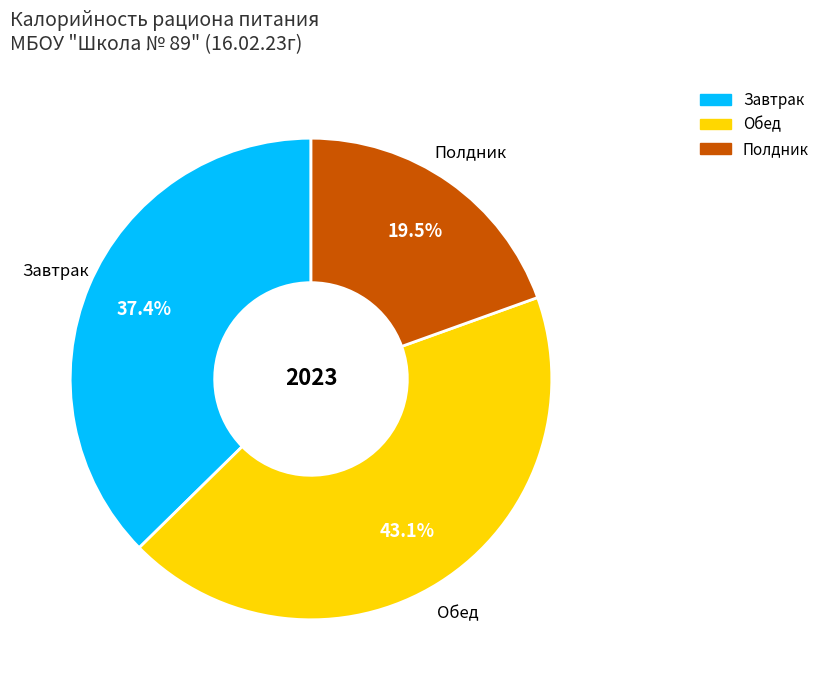

To the nearest percent, what is the difference between the Обед and Завтрак slice percentages?

6%